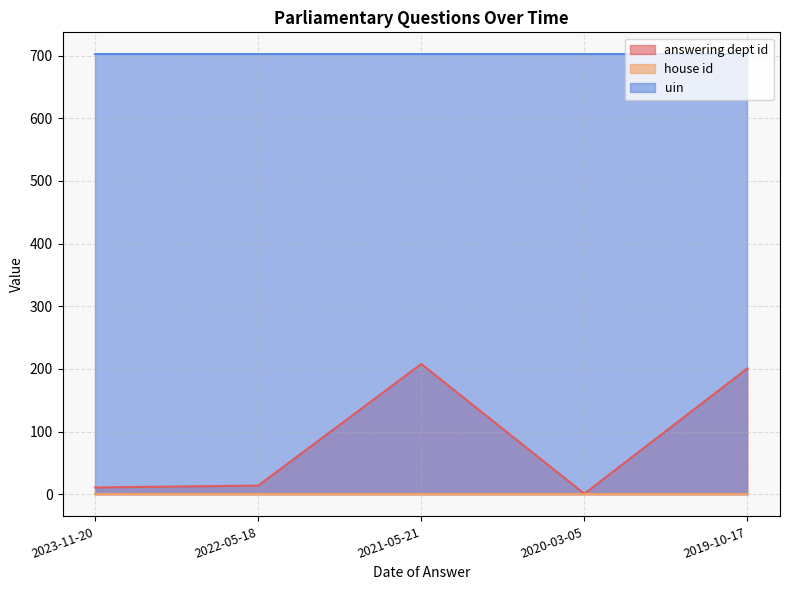

What is the difference between the highest and lowest values at 2020-03-05?

701